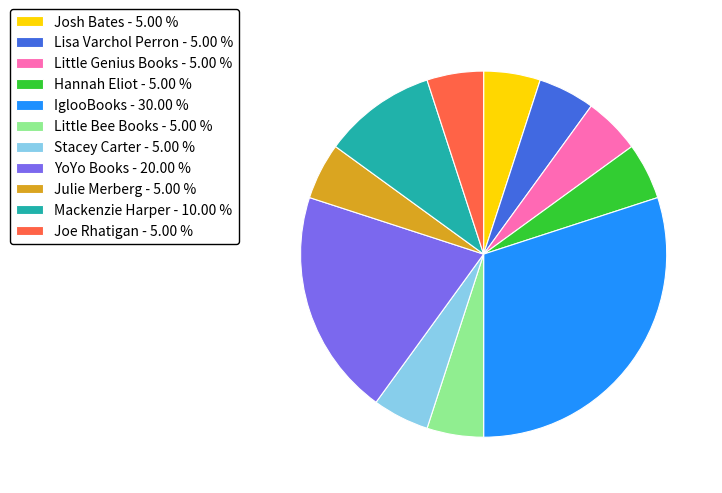

Does Julie Merberg - 5.00 % account for over 50% of the chart?

No